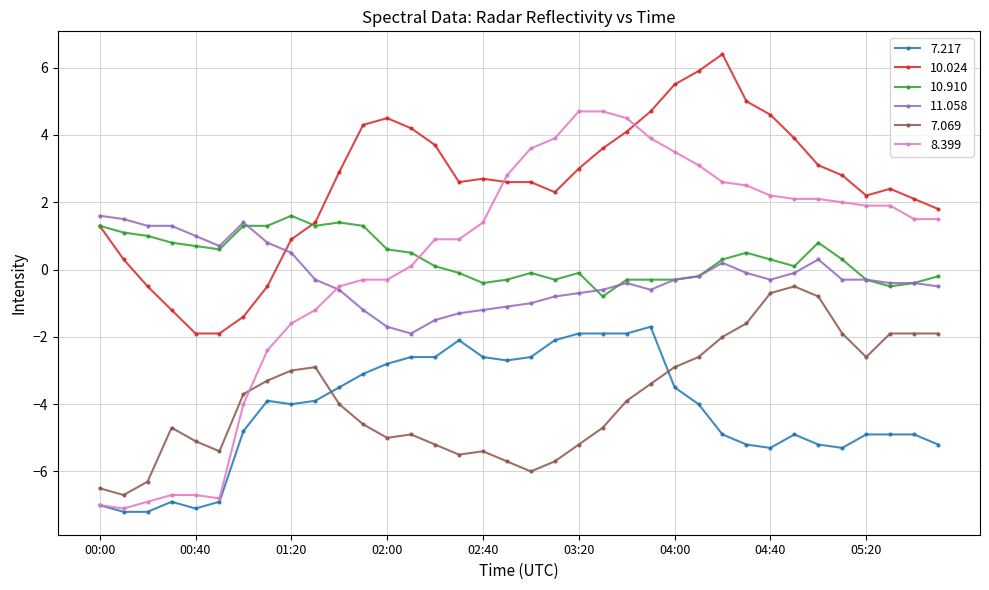

Count the number of data series in this chart.

6